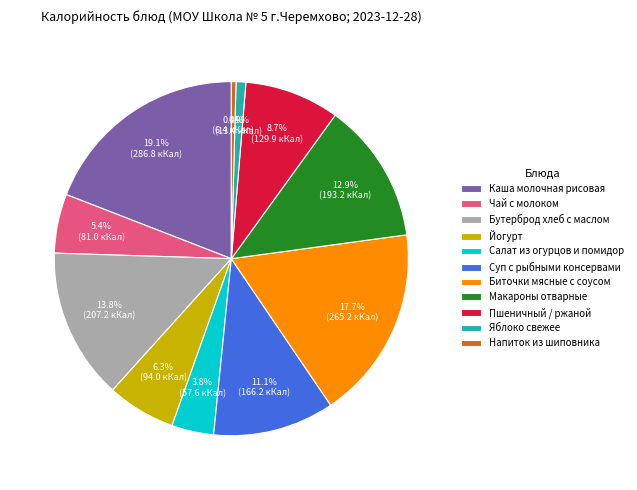

What percentage is NOT represented by Биточки мясные с соусом?

82.3%